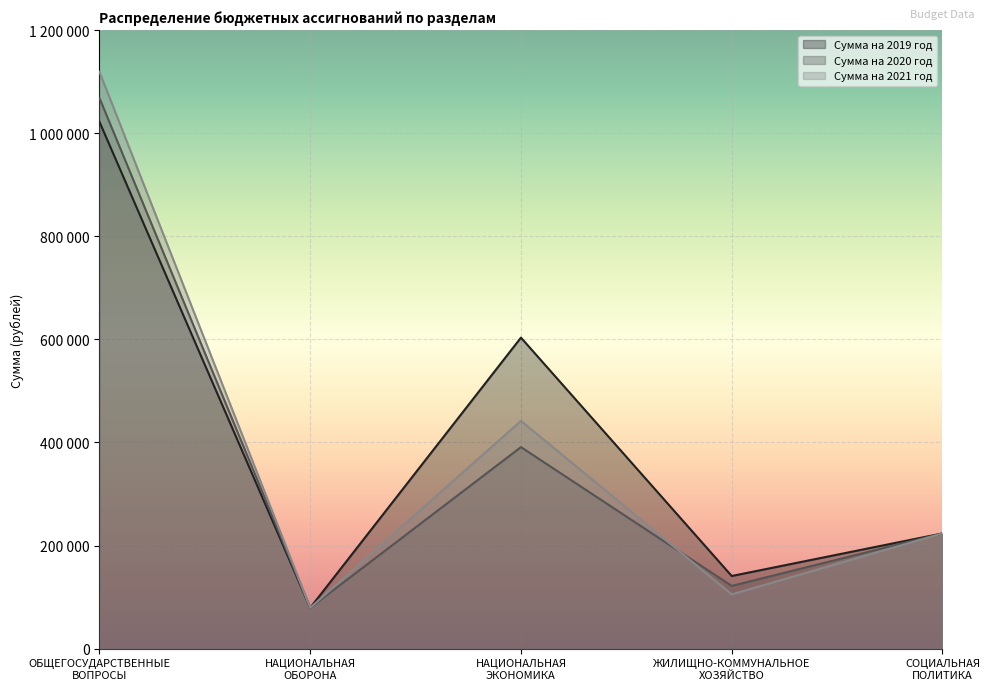

Which series has the widest spread of values?

Сумма на 2021 год